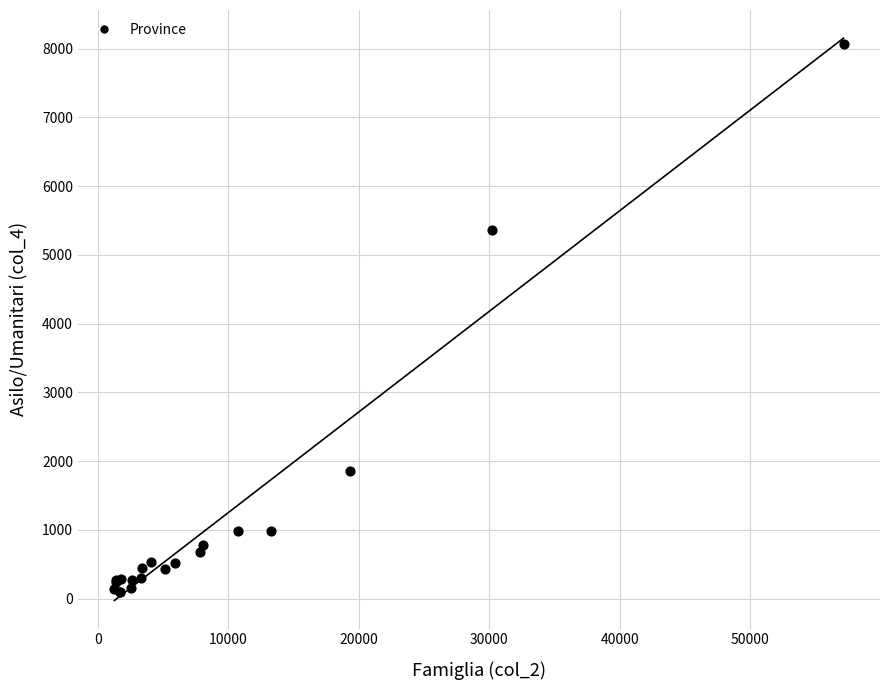

What Y value in the scatter plot is closest to 4085?

5369